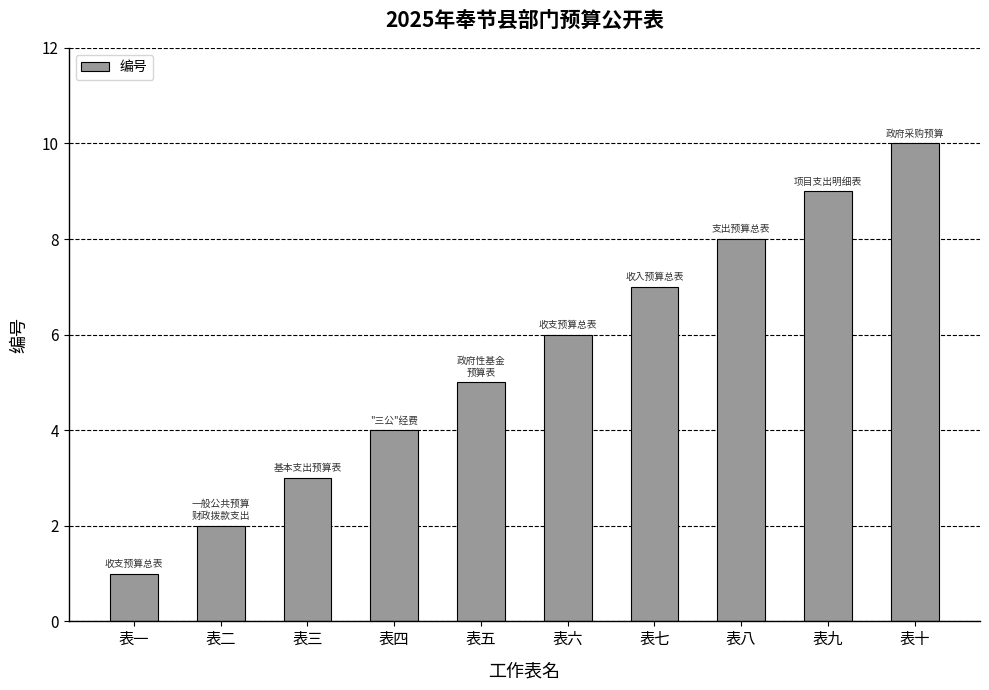

What is the approximate value at 表五?

5